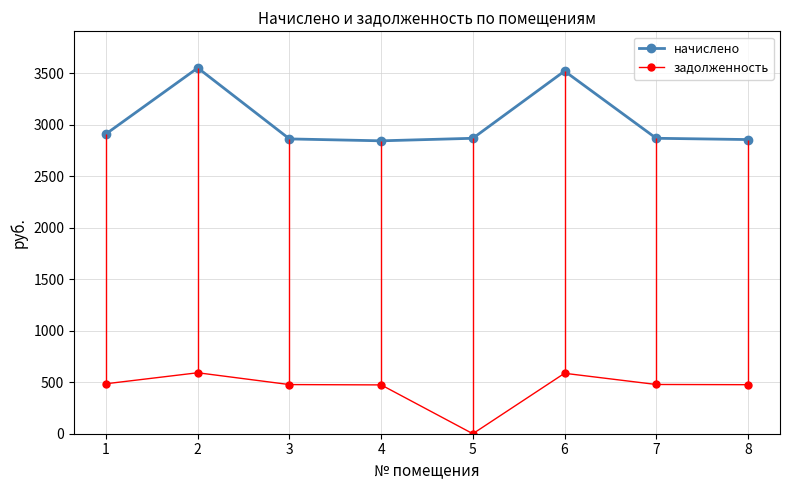

What is the sum of the задолженность values at 6 and 2?

1178.9